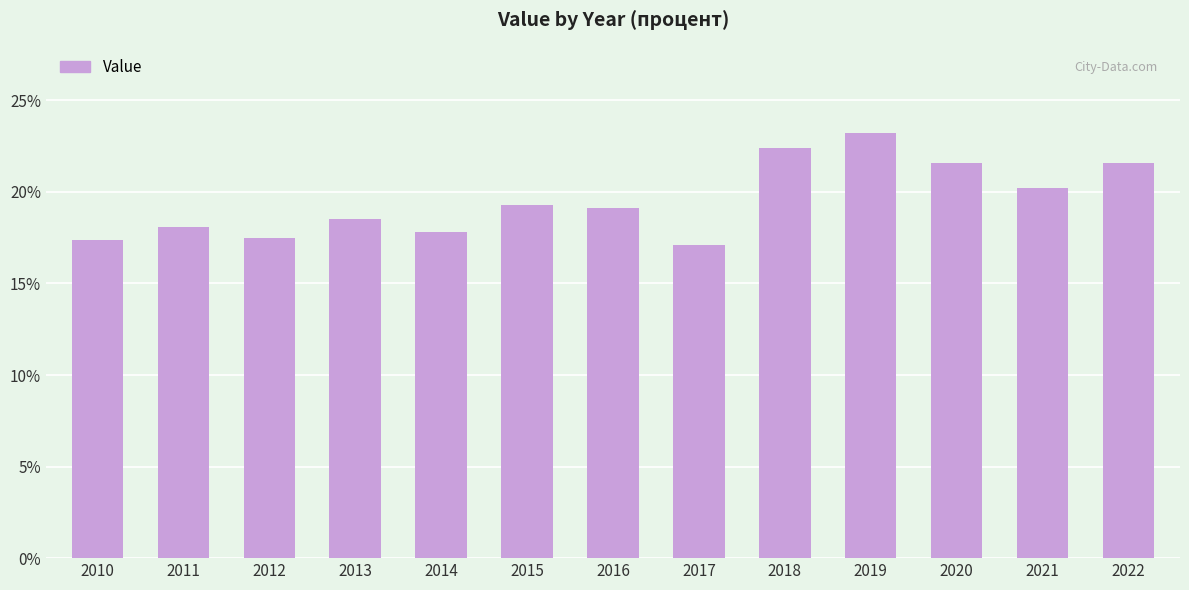

What is the sum of the values at 2016 and 2022?

40.7